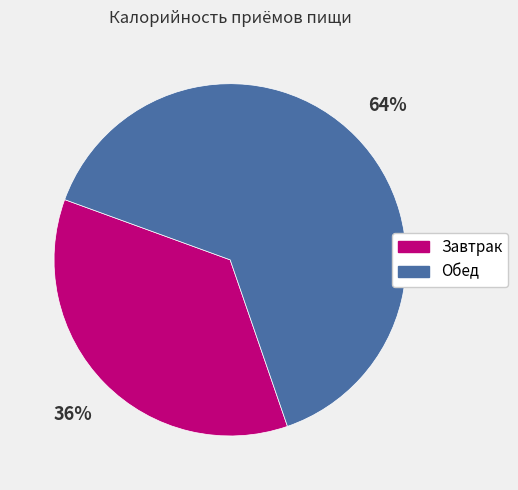

What is the largest slice in the pie chart?

Обед